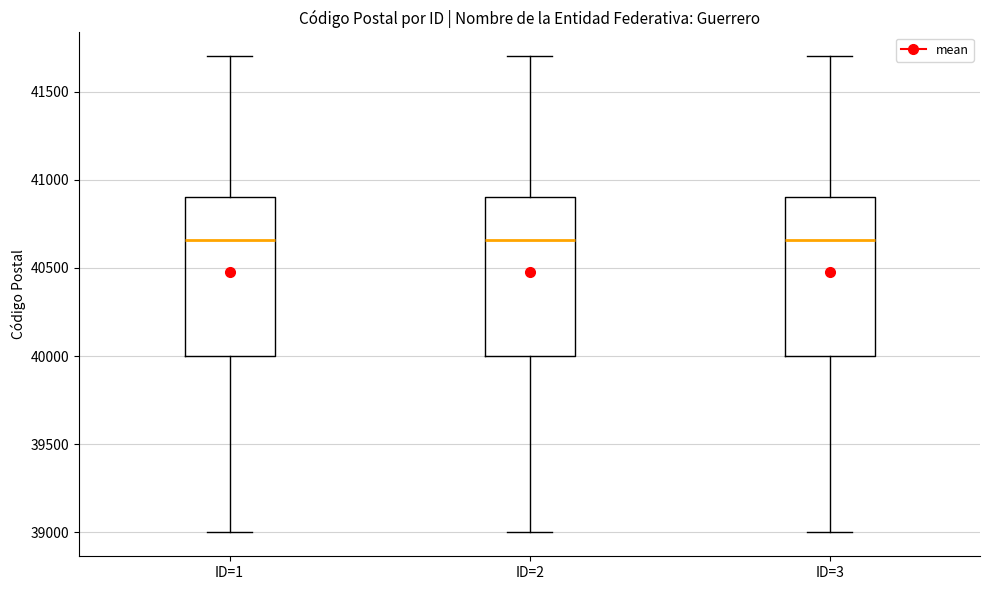

Where is the upper edge of the box for ID=2 on the y-axis? The values are not printed on the chart, so give them approximately, as read against the axis.

40900